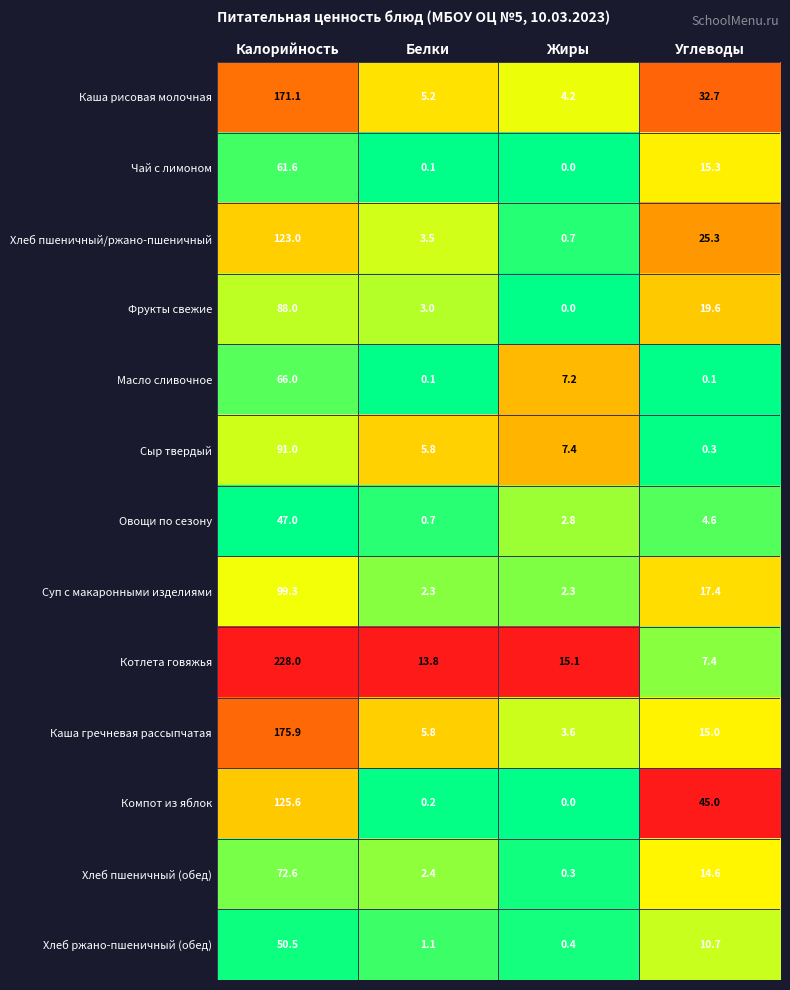

At which label does Суп с макаронными изделиями reach its peak?

Калорийность